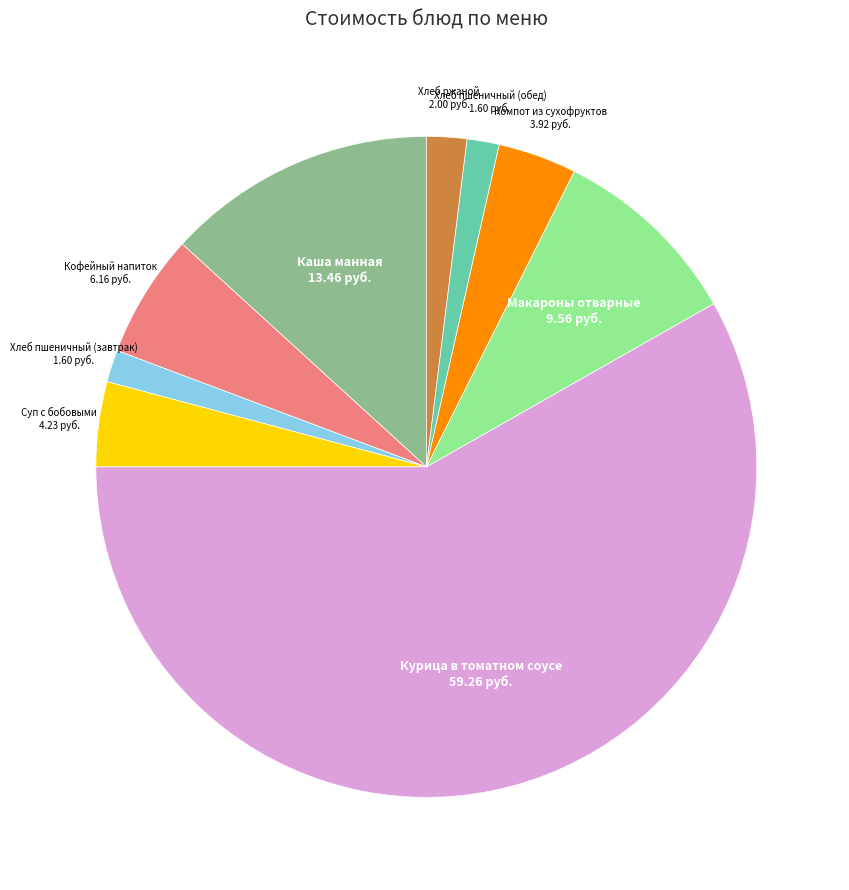

What is the ratio of the value at Курица в томатном соусе to the value at Хлеб ржаной?

29.6